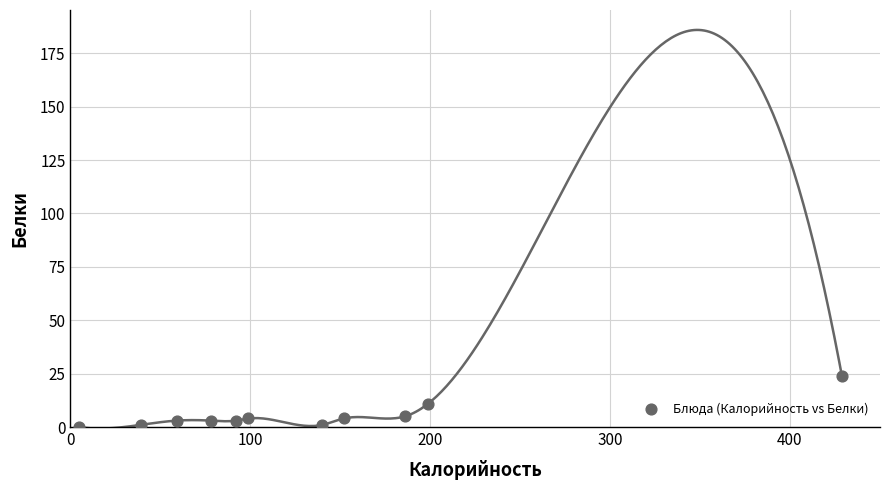

What is the average X value?

134